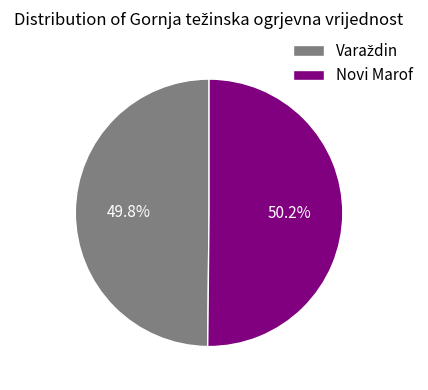

Is there any slice that represents more than half of the pie?

Yes